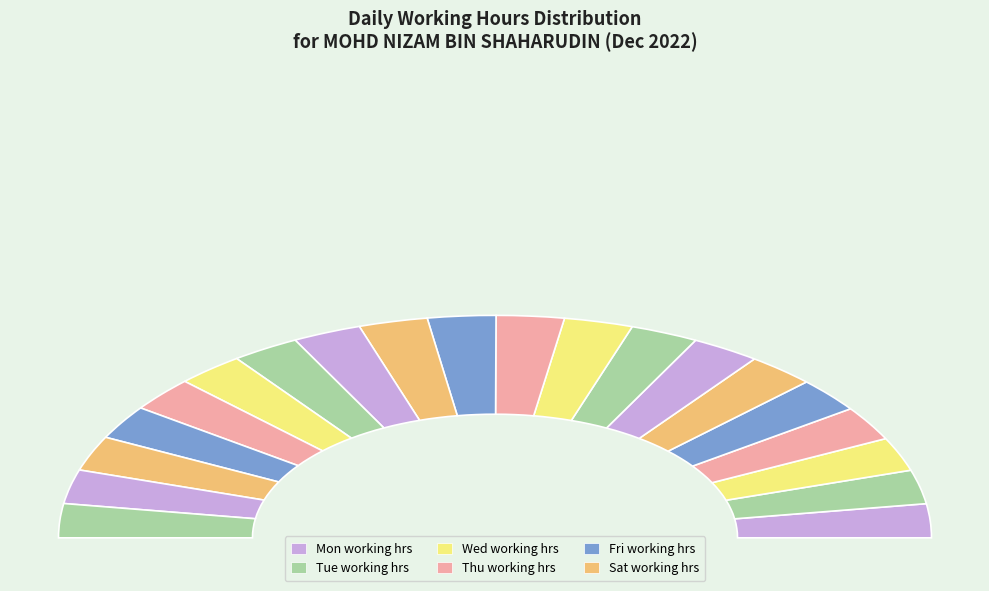

Is there any slice that represents more than half of the pie?

No